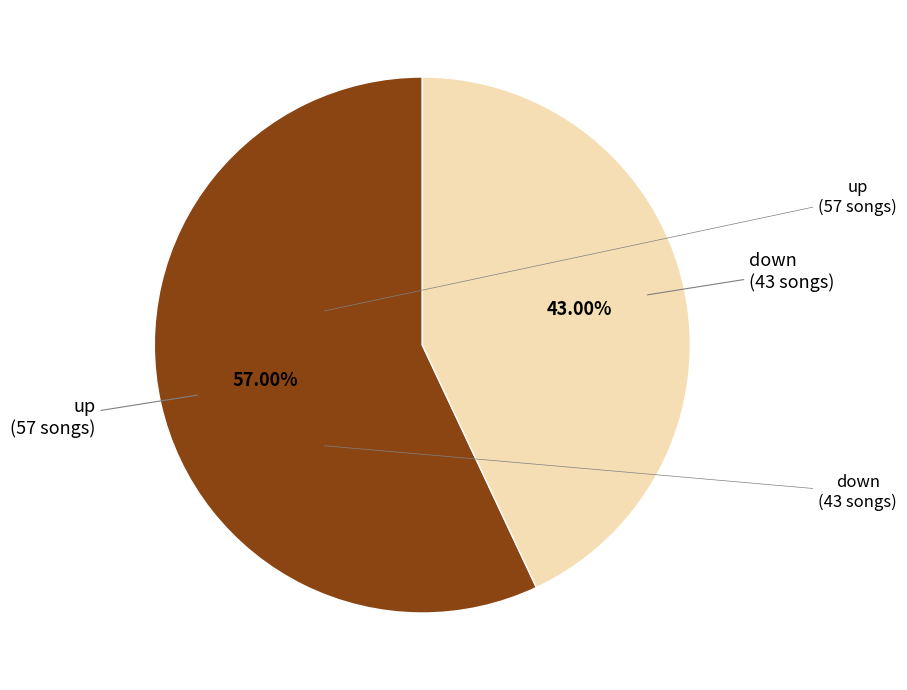

Does any single category account for the majority?

Yes